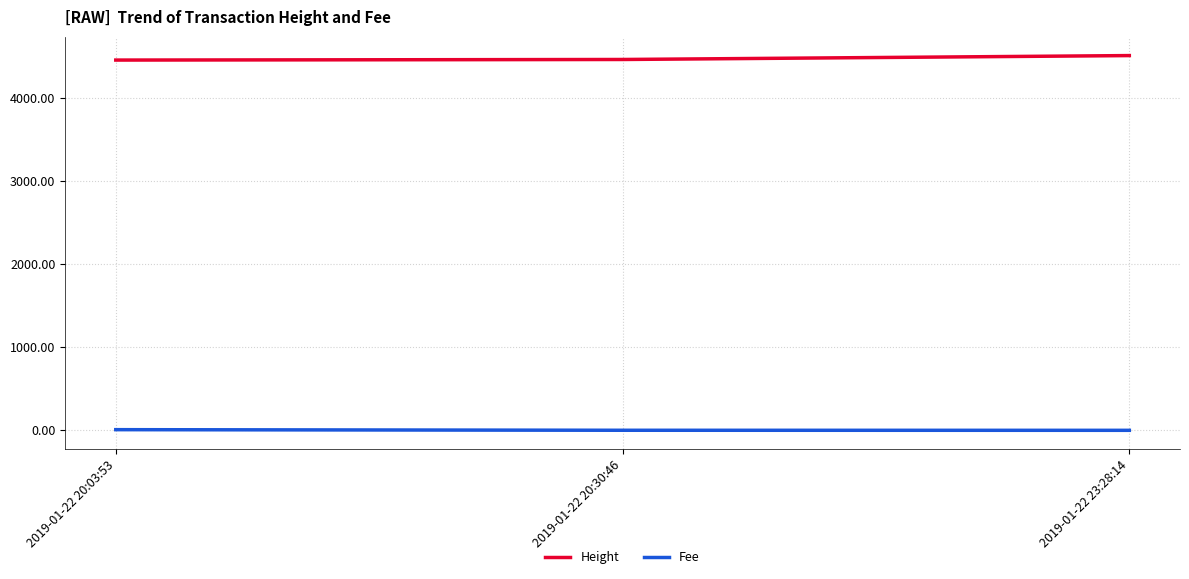

What is the total value across all series at 2019-01-22 23:28:14?

4506.1